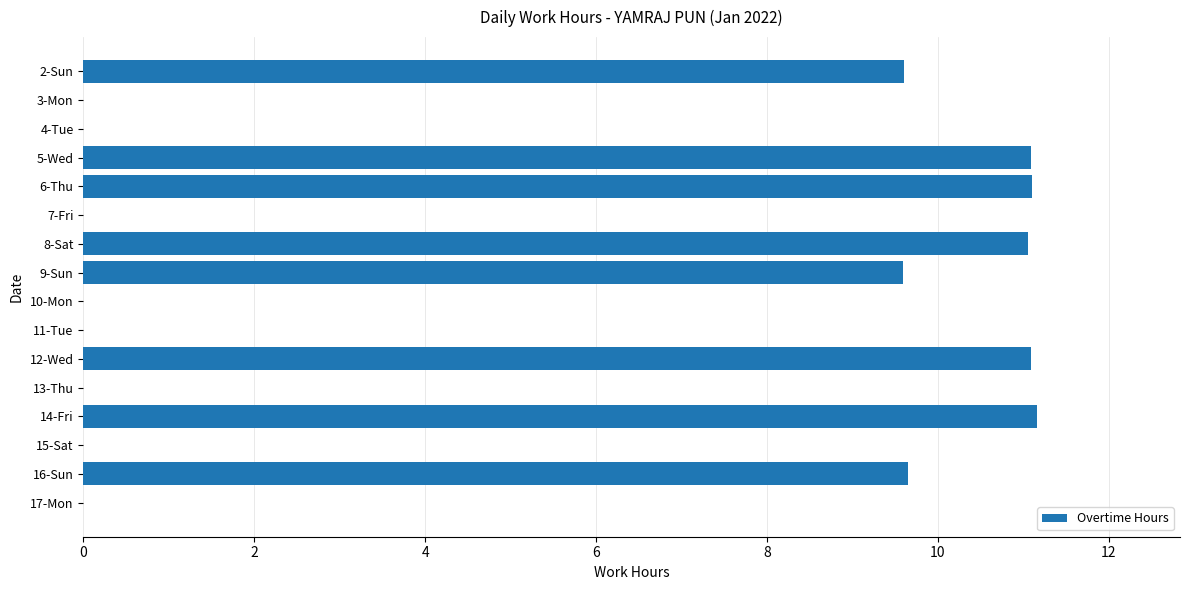

What is the sum of the values at 11-Tue and 6-Thu?

11.1